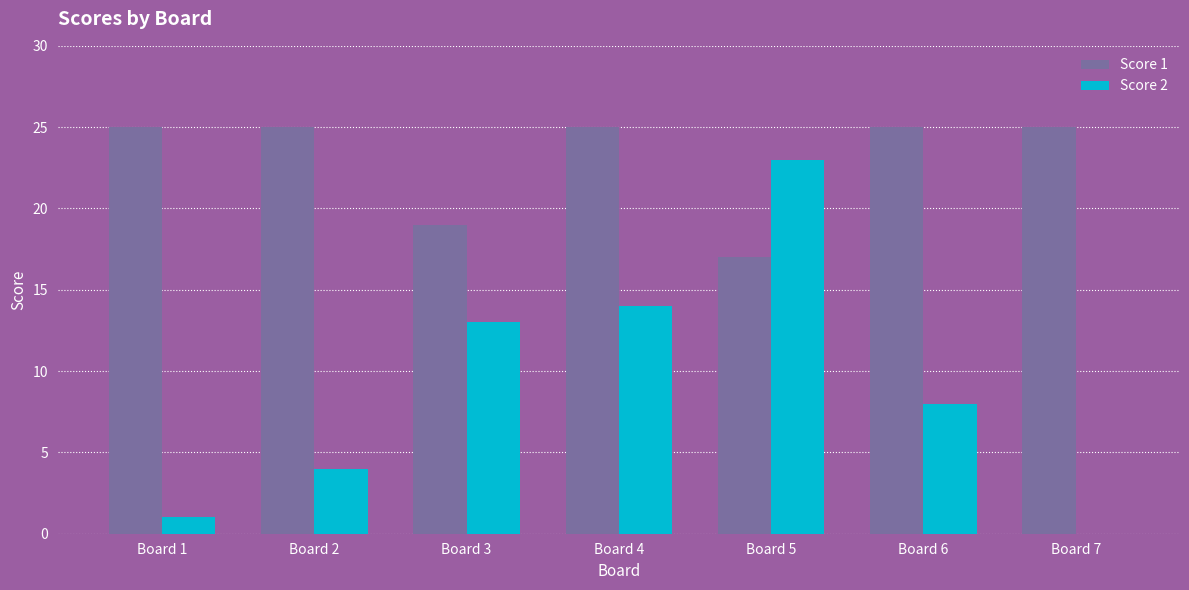

At which label is Score 2 closest to 11?

Board 3